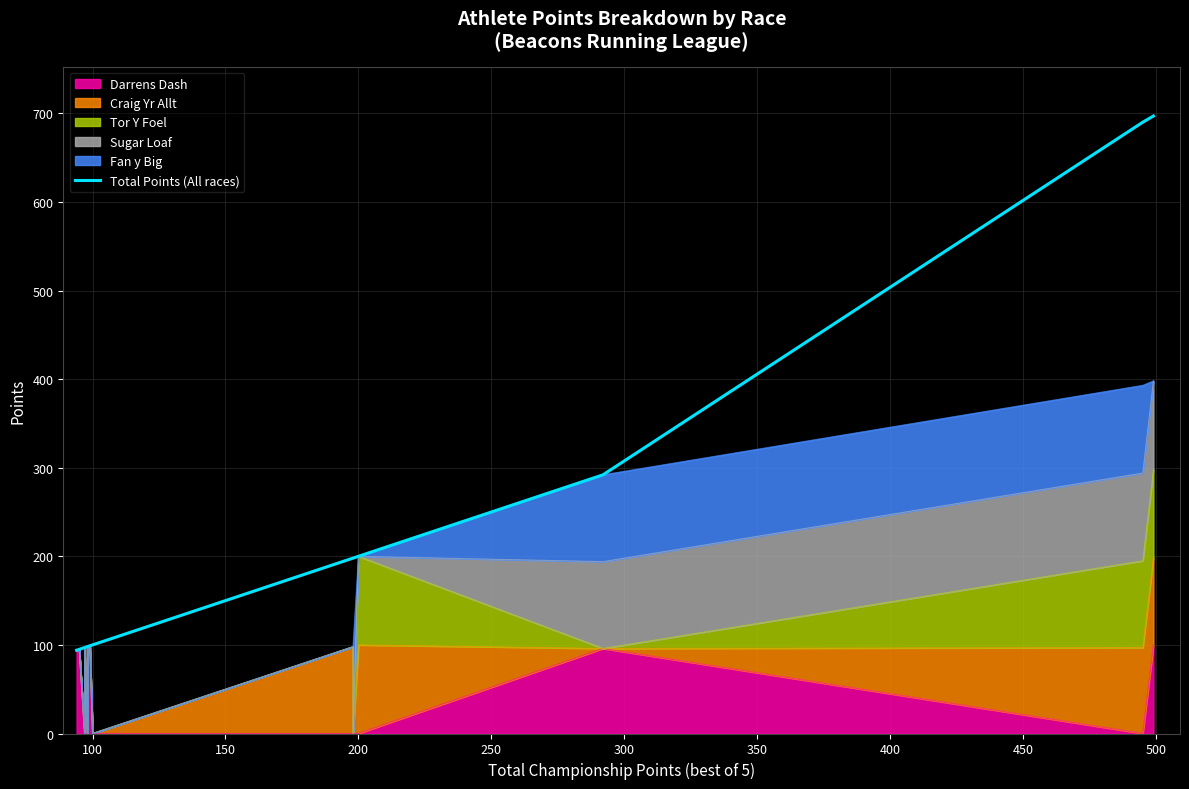

What is the difference between the maximum and minimum values?

603